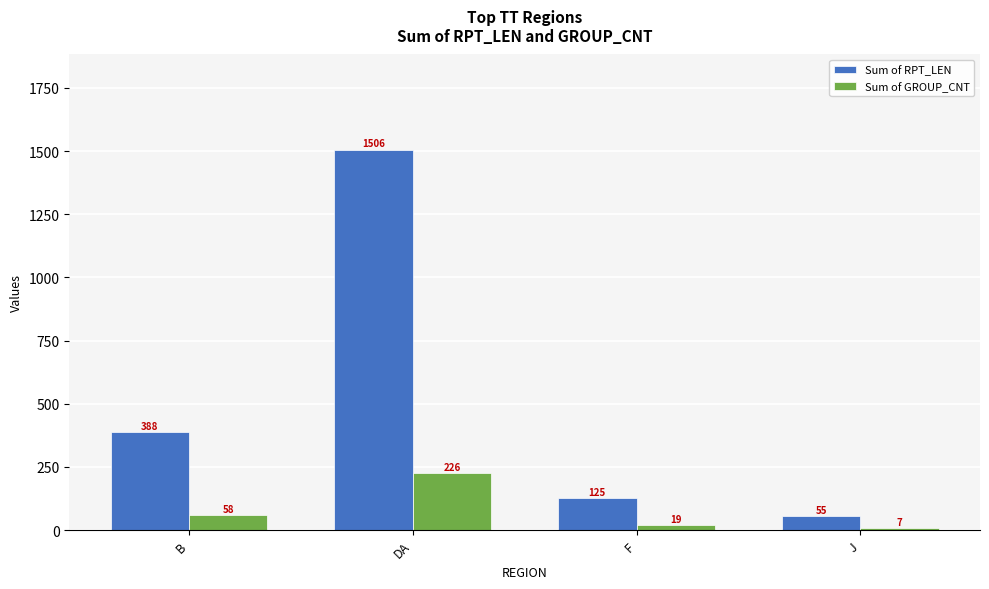

Which category has the lowest value in the Sum of GROUP_CNT series?

J